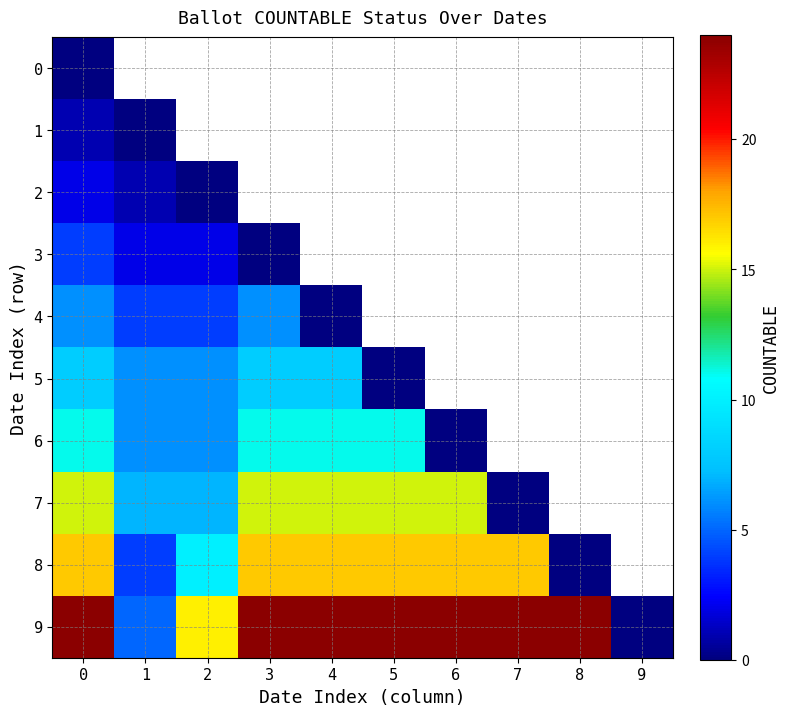

Which series has the widest spread of values?

9